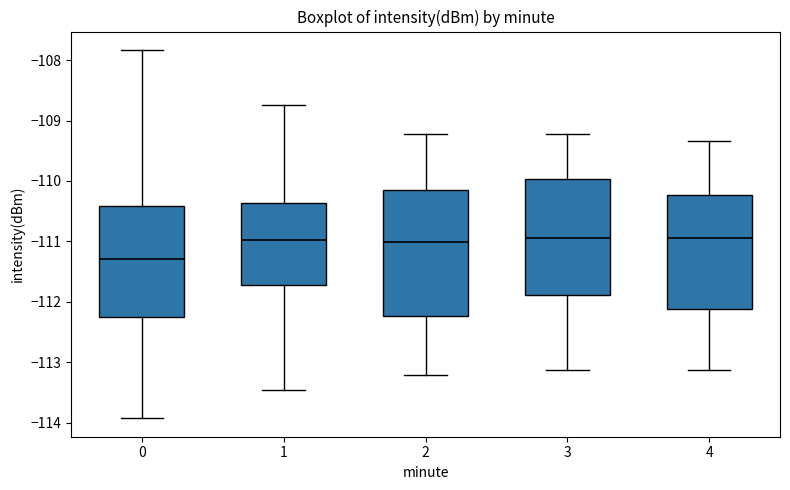

Reading left to right, transcribe this box plot: for each box, give where its median line is, the range the box spans, and where its two whiskers end, as read against the y-axis. The values are not printed on the chart, so give them approximately, as read against the axis.

0: median -111.3, box -112.2 to -110.4, whiskers -113.9 to -107.8
1: median -111.0, box -111.7 to -110.4, whiskers -113.4 to -108.7
2: median -111.0, box -112.2 to -110.1, whiskers -113.2 to -109.2
3: median -110.9, box -111.9 to -110.0, whiskers -113.1 to -109.2
4: median -110.9, box -112.1 to -110.2, whiskers -113.1 to -109.3